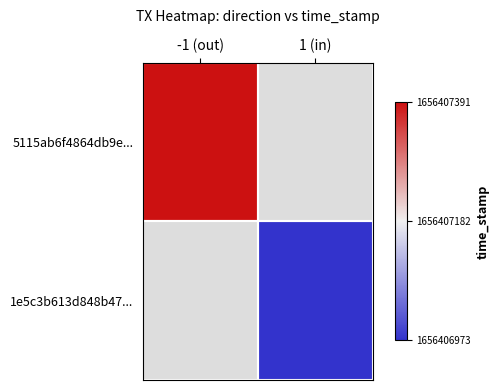

How many data points in 1e5c3b613d848b47... are less than 1?

1